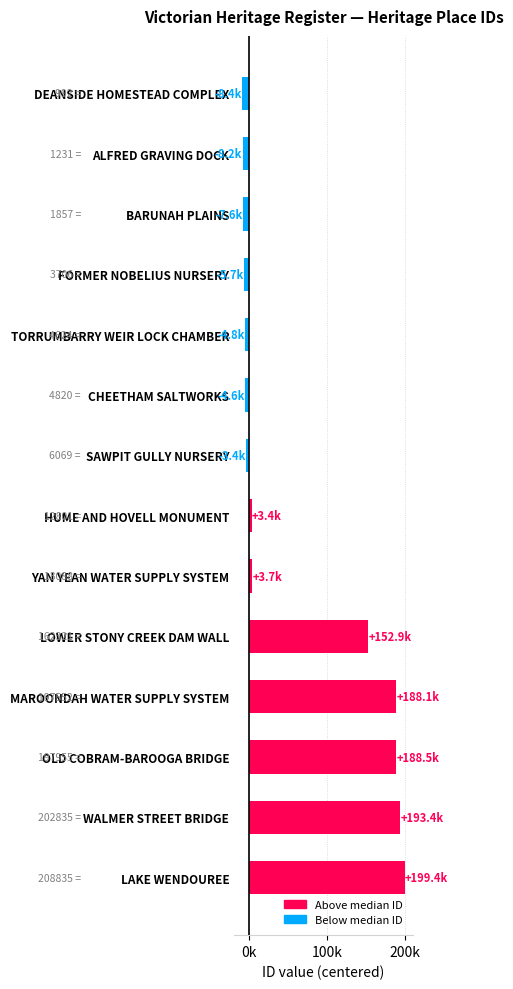

True or false: the data shows 1857 at BARUNAH PLAINS.

True